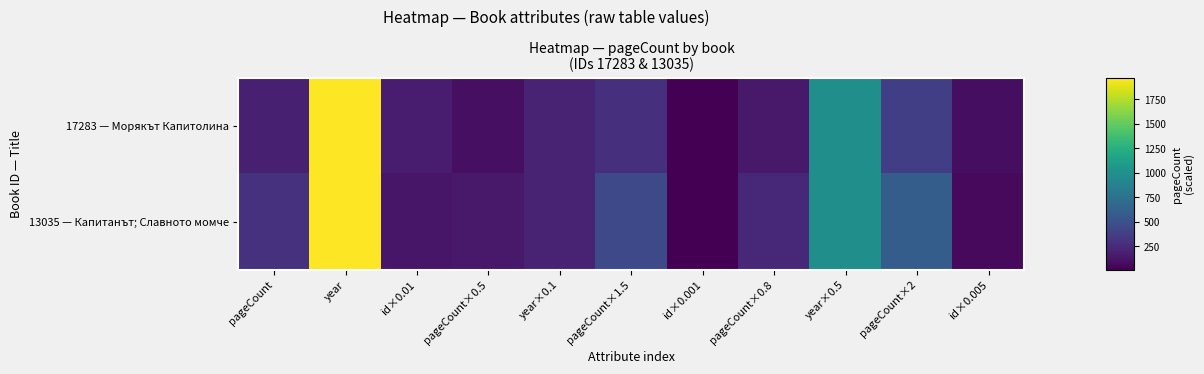

Which series has the widest spread of values?

13035 — Капитанът; Славното момче